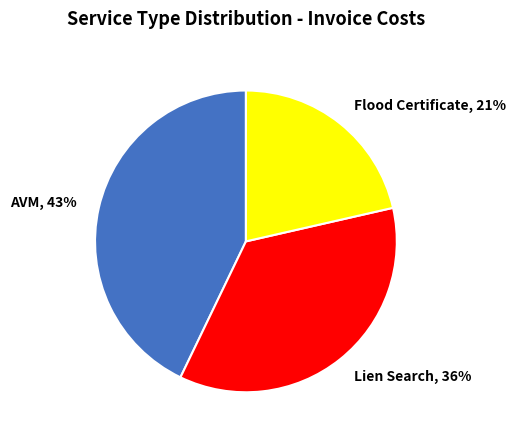

The Lien Search slice represents 36% of the pie. True or false?

True